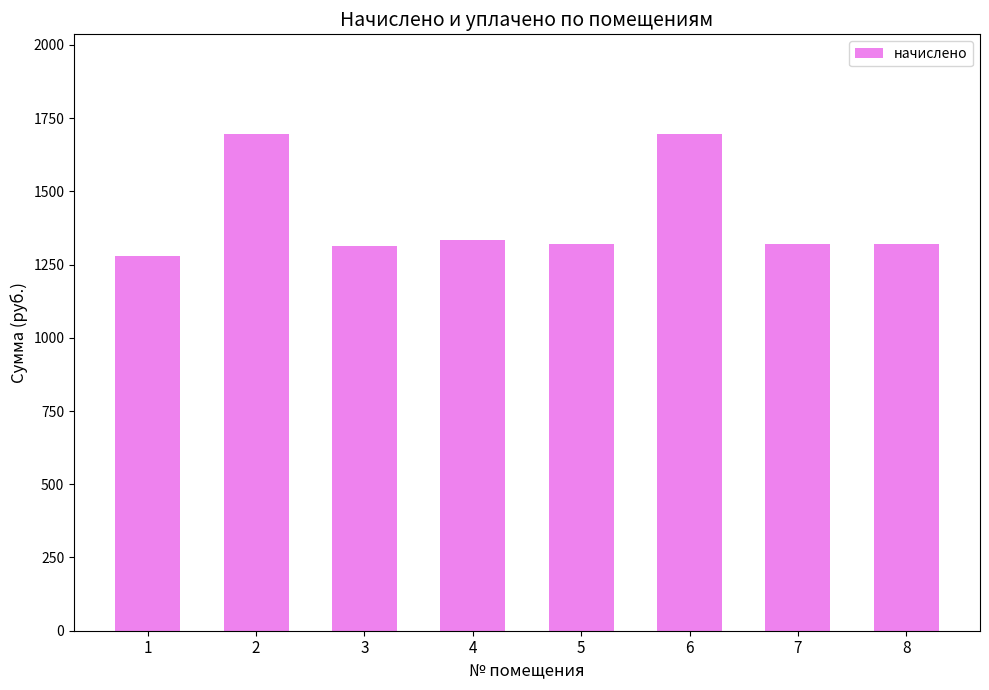

Is it true that the value at 1 is 404.4?

False